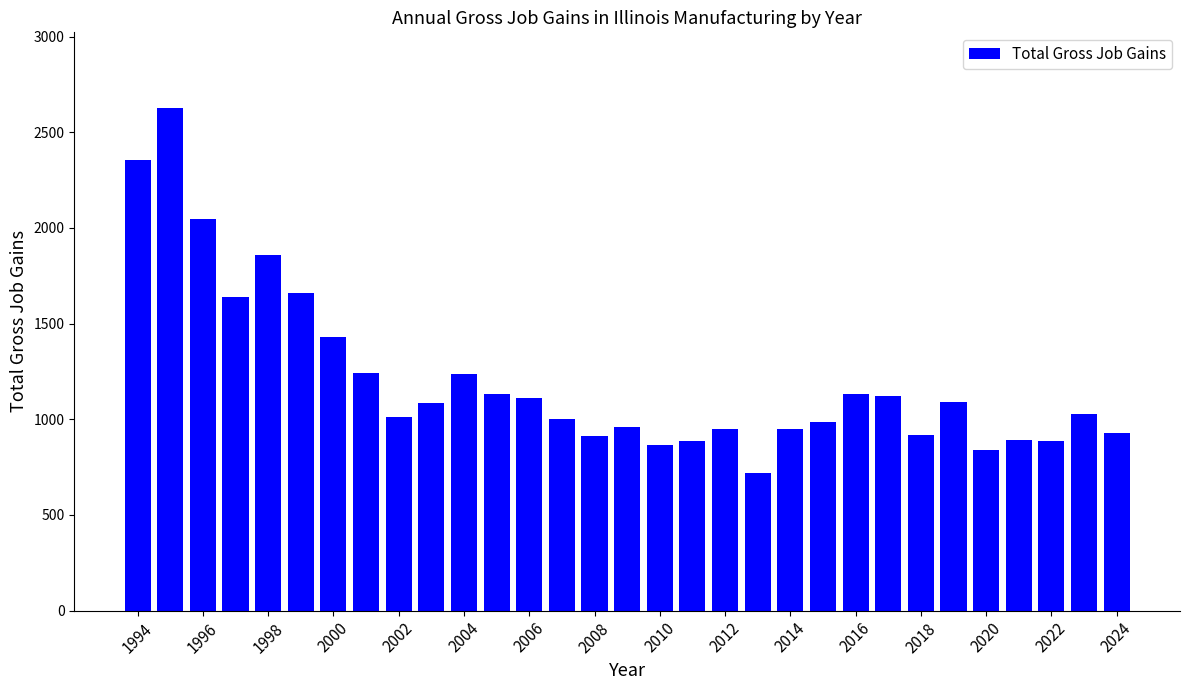

What is the maximum value shown in the chart?

2628